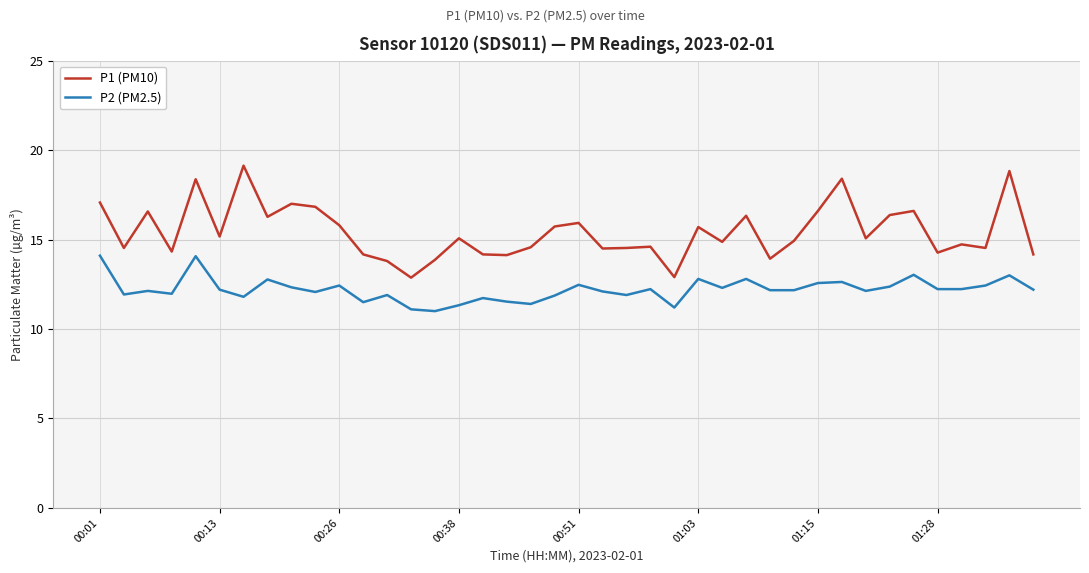

What is the maximum value shown in the chart?

19.1